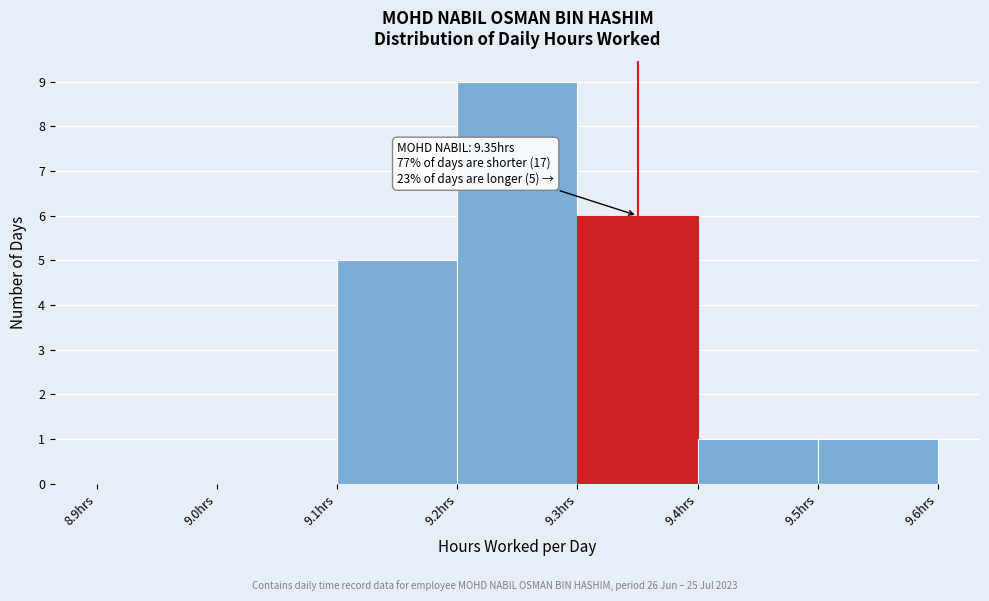

Which range on the x-axis has the tallest bar?

9.2 to 9.3